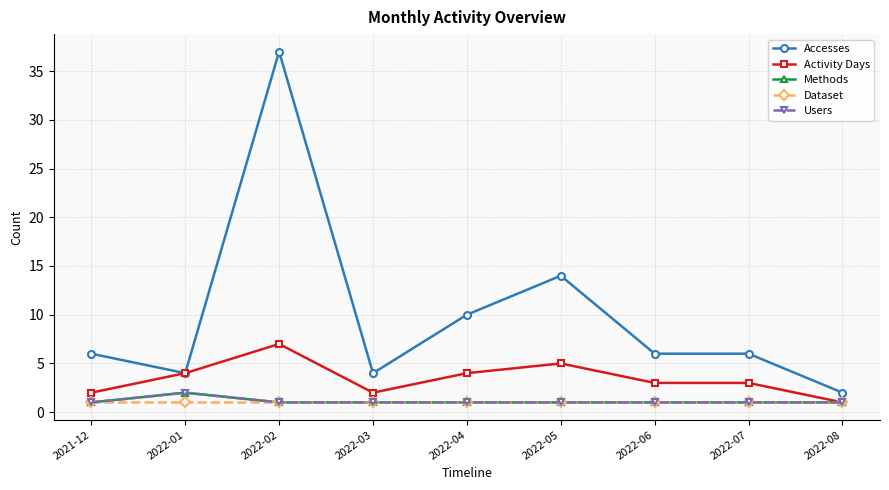

Is this an area chart (filled region under the line)?

No